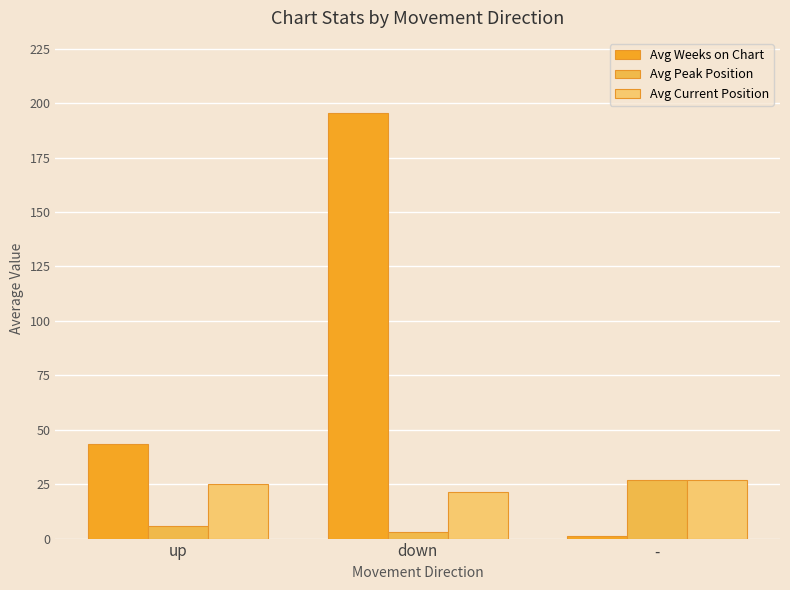

What is the sum of the Avg Current Position values at up and down?

46.6